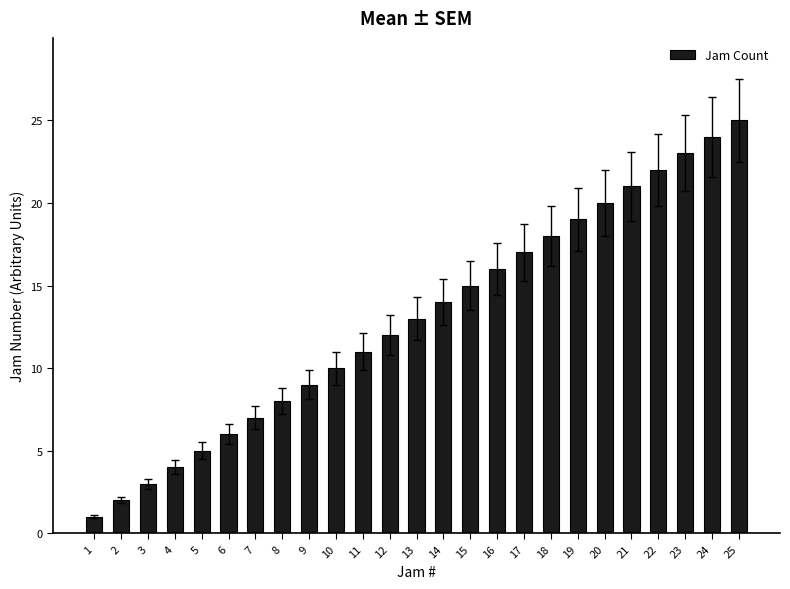

What is the value of the 14th bar from the left?

14